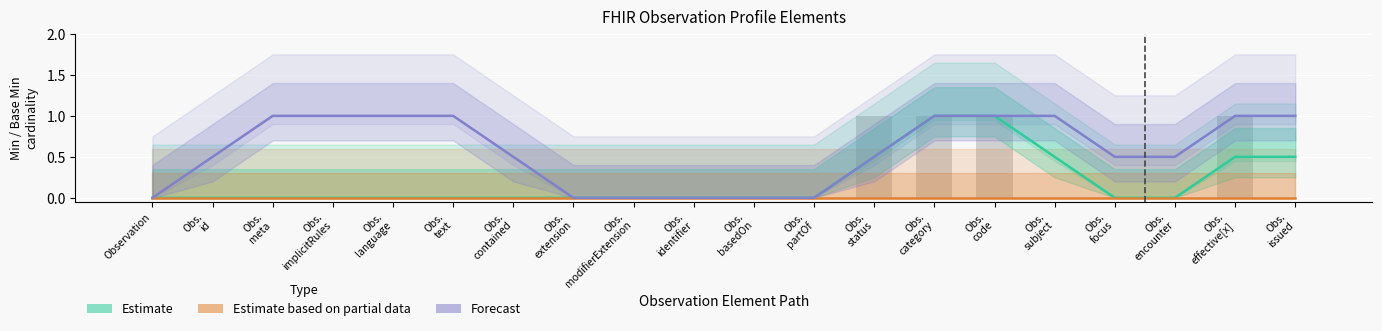

At how many categories does at least one series exceed 0?

14